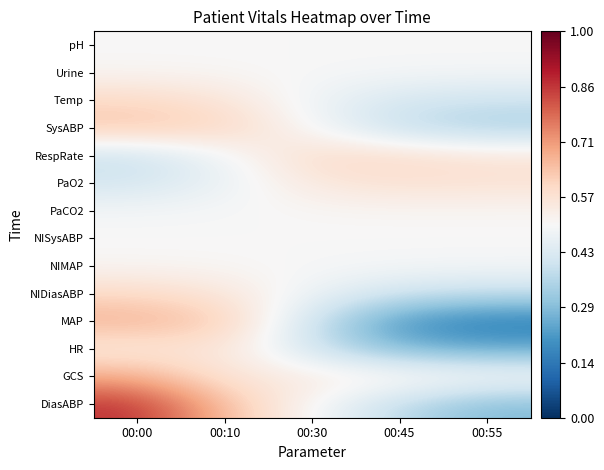

List the series in order of their peak value, highest first.

DiasABP, GCS, MAP, SysABP, Temp, NIDiasABP, RespRate, PaO2, HR, Urine, NIMAP, PaCO2, pH, NISysABP